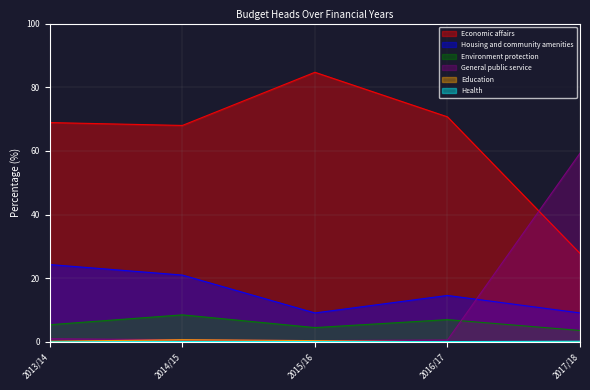

How many interior local valleys does the Economic affairs series have?

1